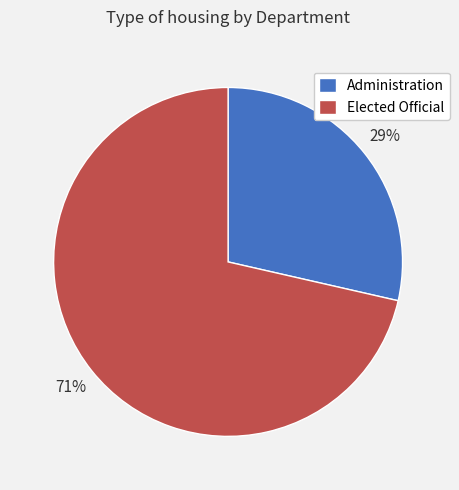

Does Elected Official account for over 50% of the chart?

Yes